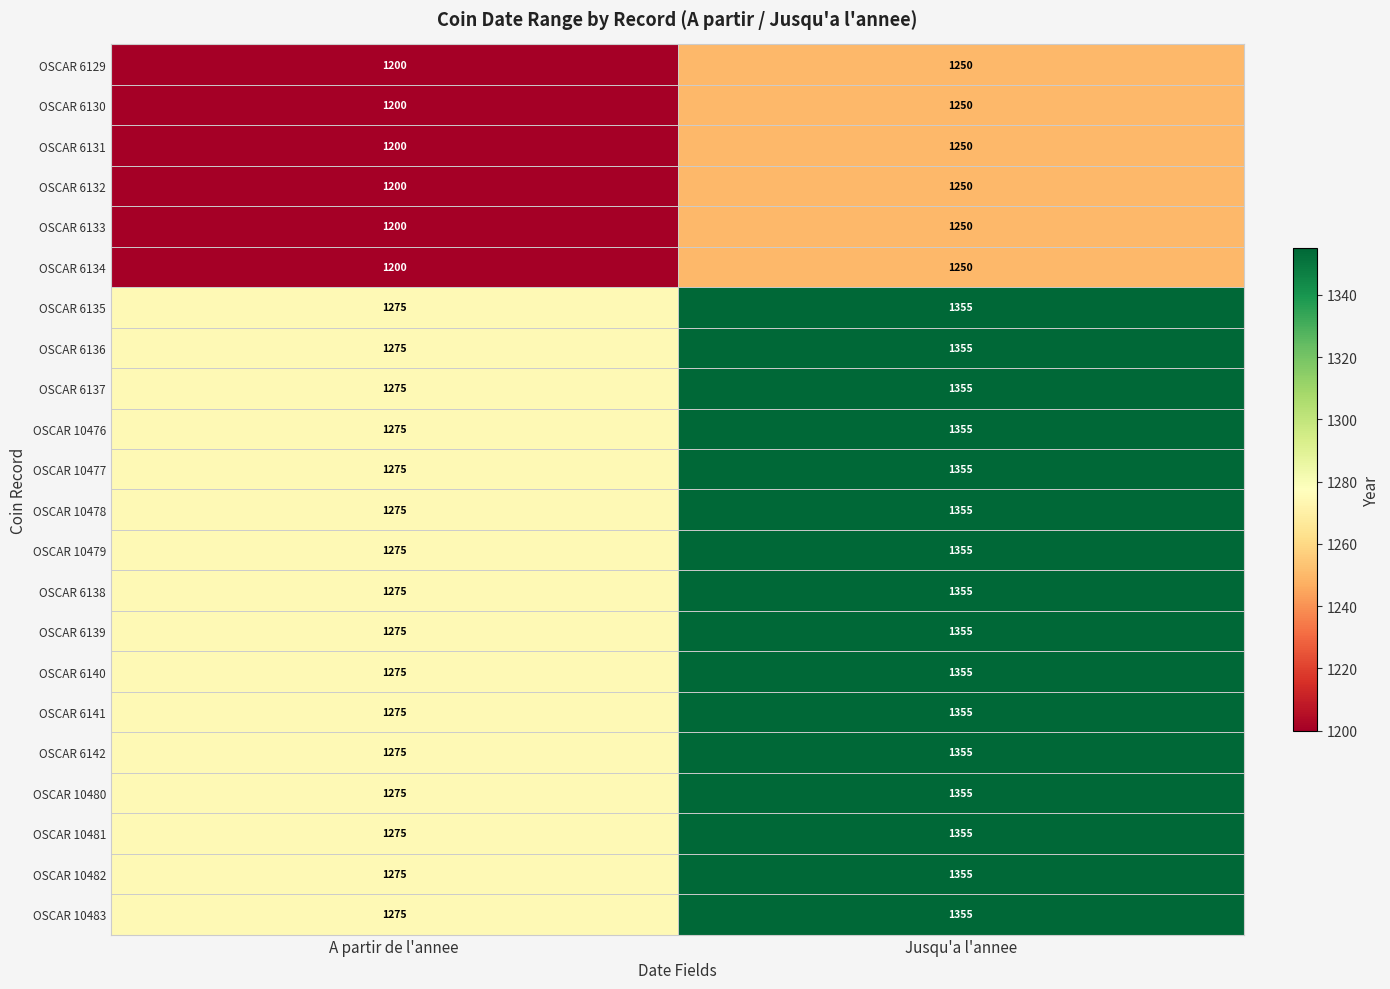

What is the highest value of the OSCAR 10481 series?

1355